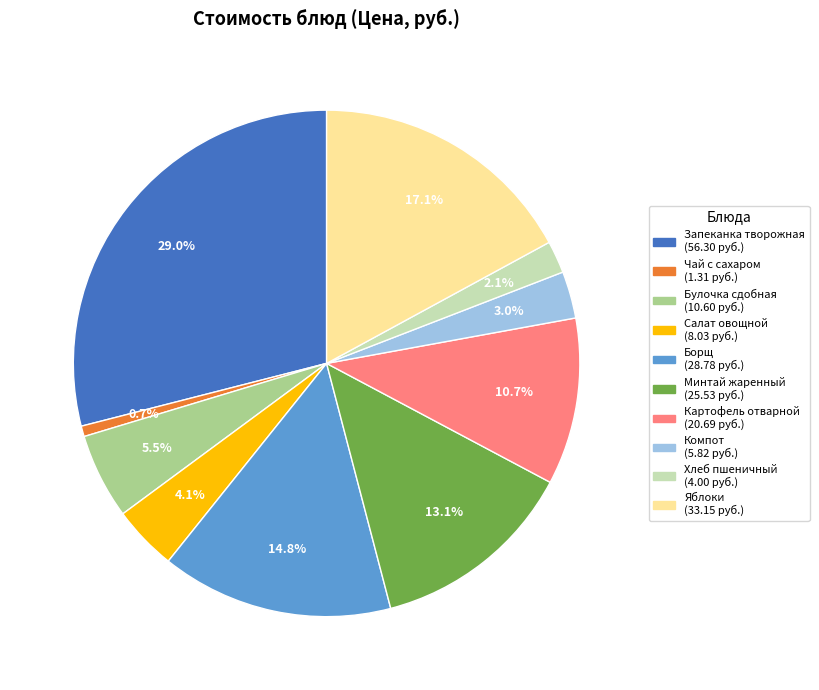

Does any single category account for the majority?

No